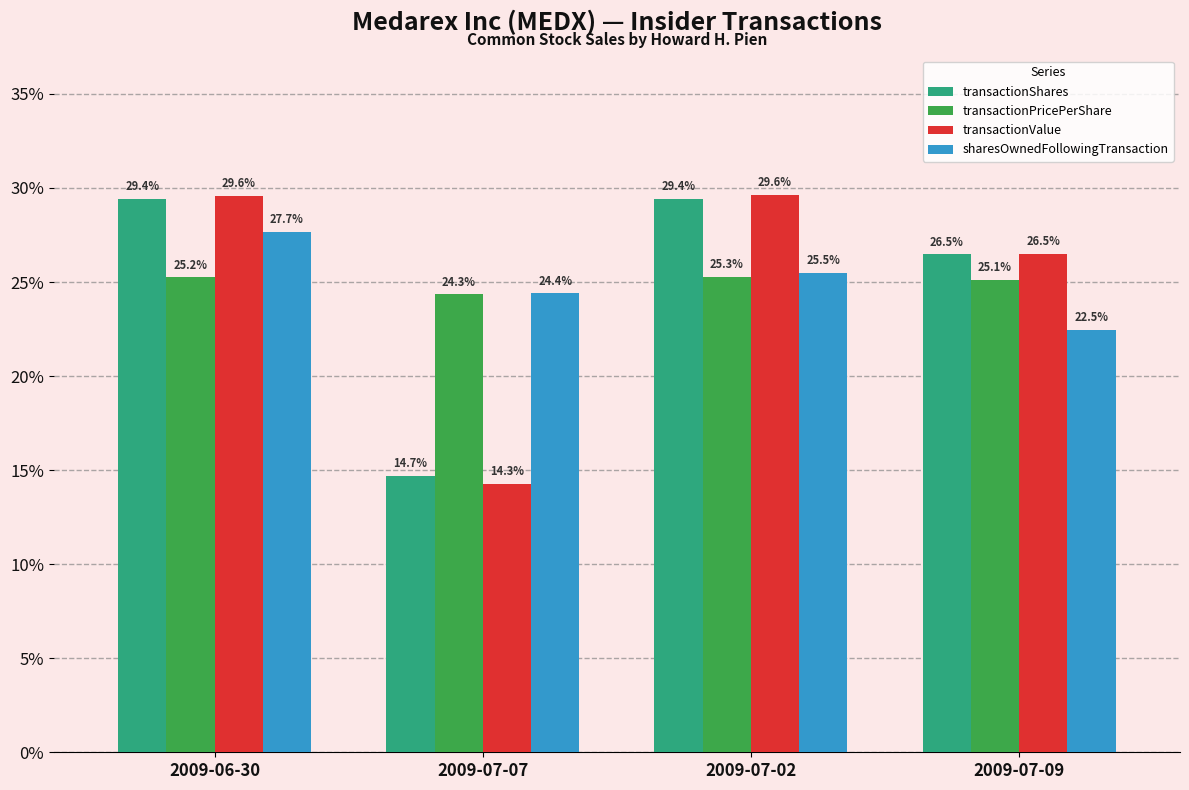

What is the difference between the transactionShares values at 2009-07-09 and 2009-07-07?

11.8